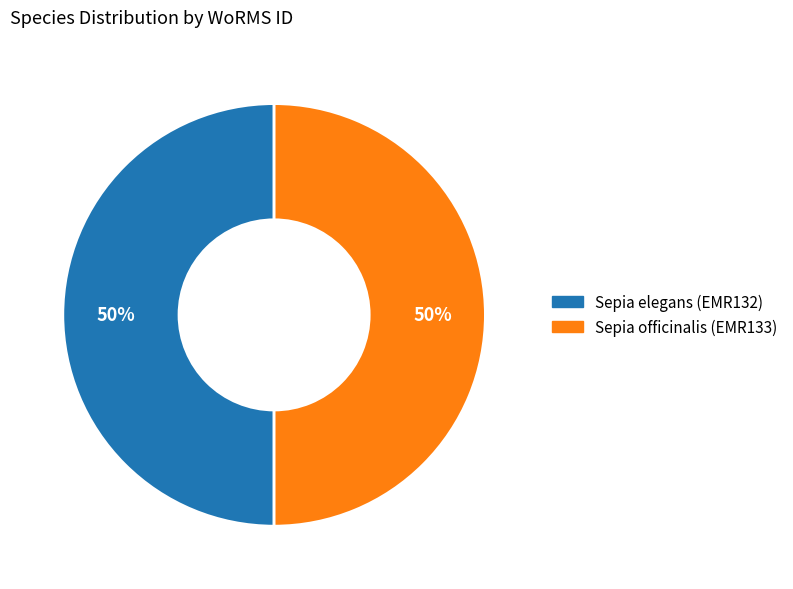

Do Sepia officinalis (EMR133) and Sepia elegans (EMR132) together represent more than half of the pie?

Yes